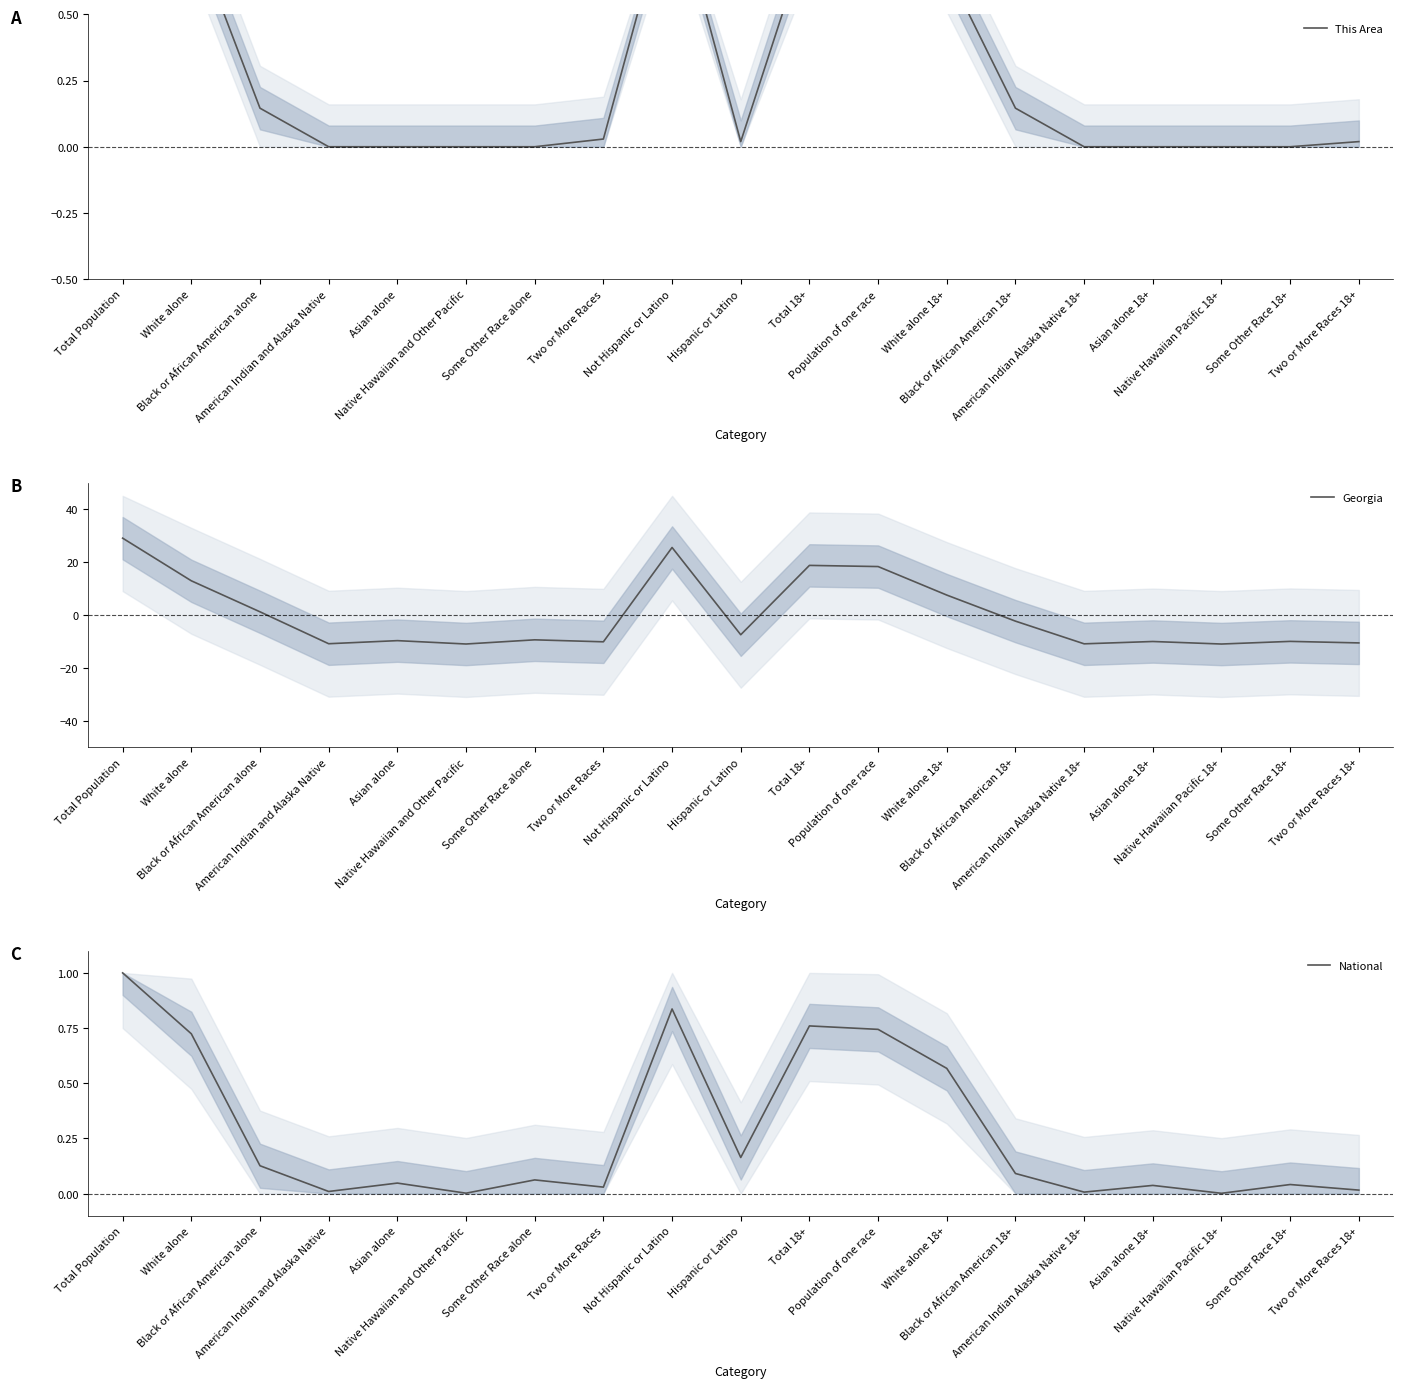

True or false: Georgia has a value of -2.7 at Hispanic or Latino.

False